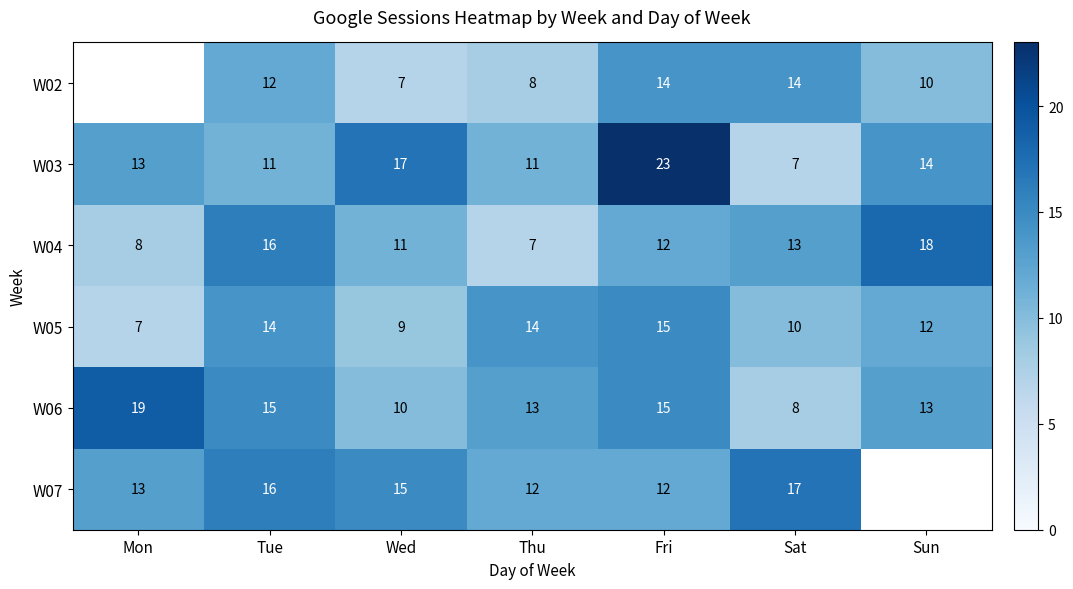

Which category has the lowest value in the W03 series?

Sat